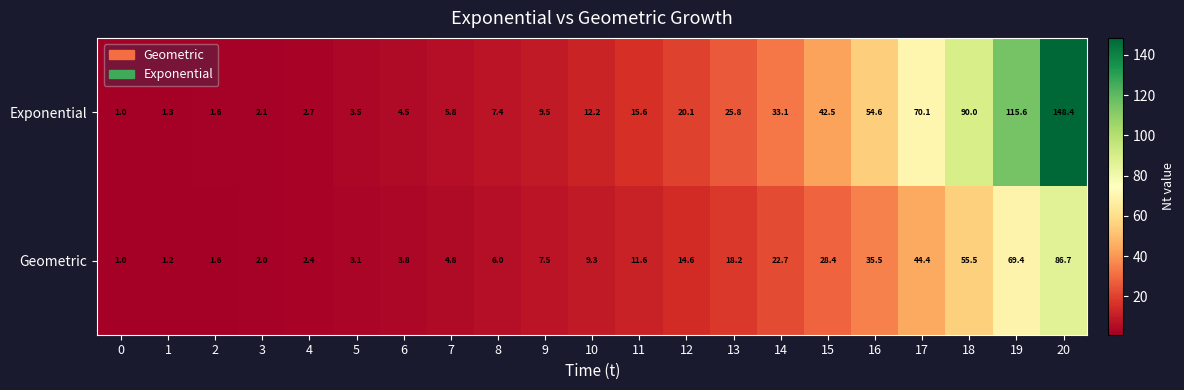

At how many categories does at least one series exceed 6?

13